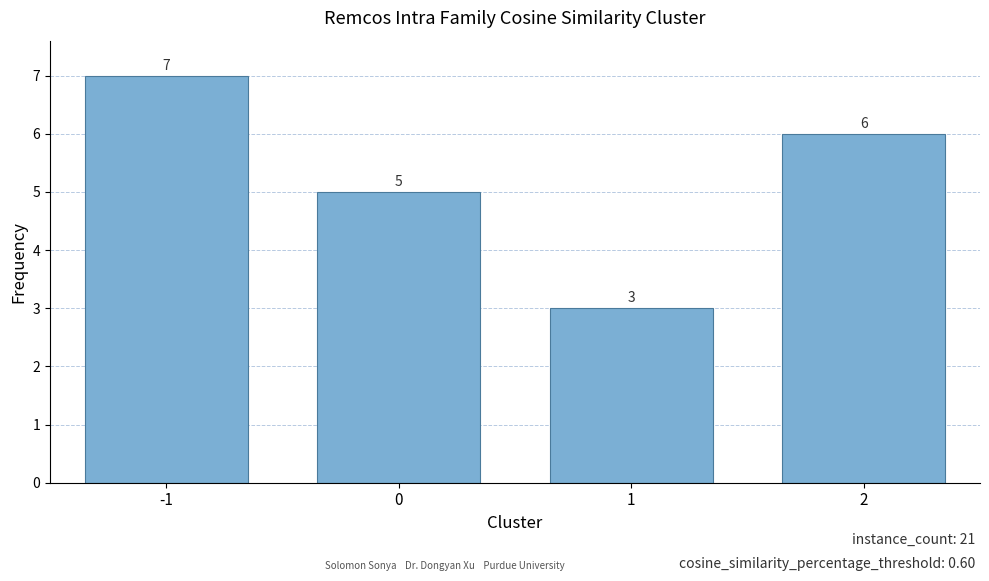

True or false: the data shows 6 at 2.

True